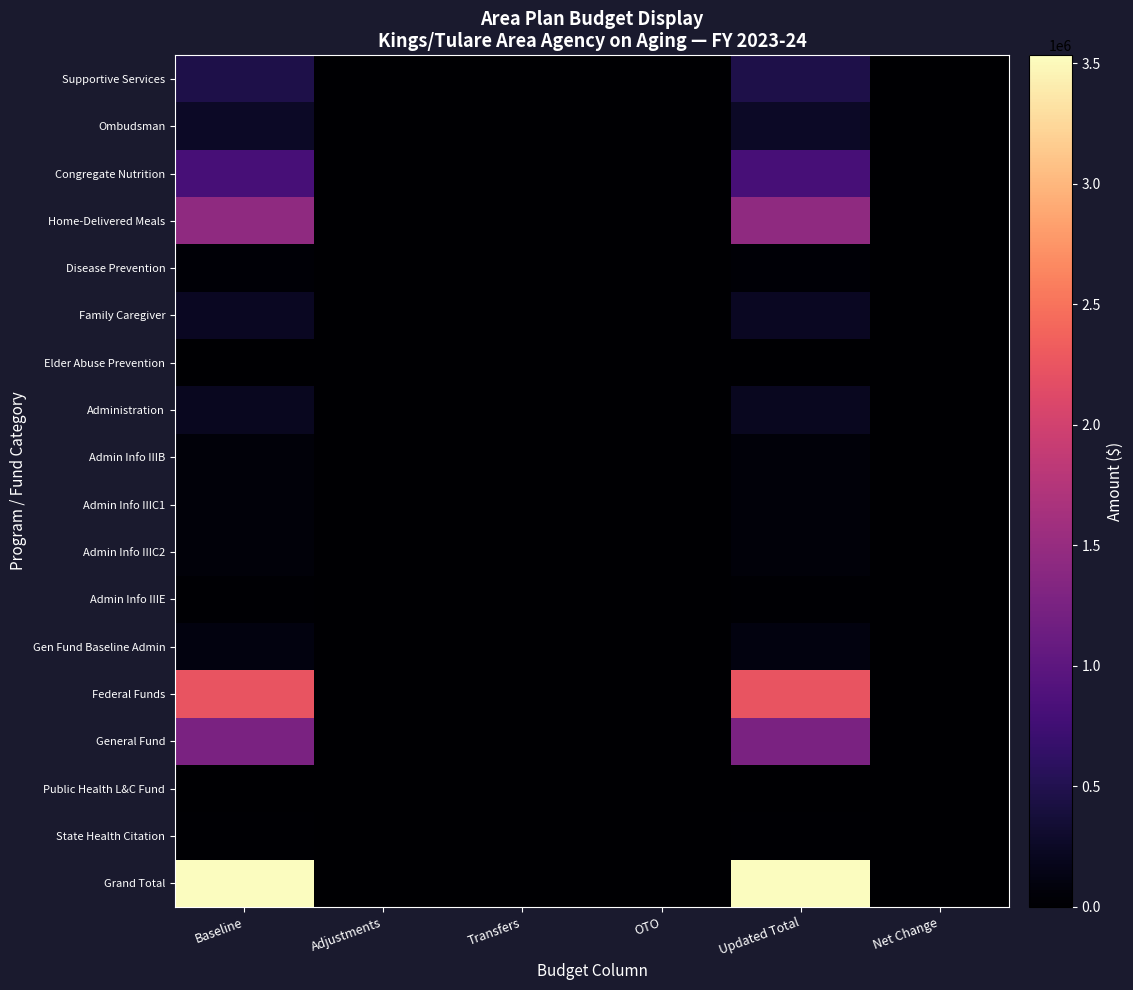

Reading right to left, what are all the values shown in this chart?

Supportive Services: Net Change=0	Updated Total=456128	OTO=0	Transfers=0	Adjustments=0	Baseline=456128
Ombudsman: Net Change=0	Updated Total=248469	OTO=0	Transfers=0	Adjustments=0	Baseline=248469
Congregate Nutrition: Net Change=0	Updated Total=802804	OTO=0	Transfers=0	Adjustments=0	Baseline=802804
Home-Delivered Meals: Net Change=0	Updated Total=1437734	OTO=0	Transfers=0	Adjustments=0	Baseline=1437734
Disease Prevention: Net Change=0	Updated Total=37531	OTO=0	Transfers=0	Adjustments=0	Baseline=37531
Family Caregiver: Net Change=0	Updated Total=232116	OTO=0	Transfers=0	Adjustments=0	Baseline=232116
Elder Abuse Prevention: Net Change=0	Updated Total=6329	OTO=0	Transfers=0	Adjustments=0	Baseline=6329
Administration: Net Change=0	Updated Total=212230	OTO=0	Transfers=0	Adjustments=0	Baseline=212230
Admin Info IIIB: Net Change=0	Updated Total=57888	OTO=0	Transfers=0	Adjustments=0	Baseline=57888
Admin Info IIIC1: Net Change=0	Updated Total=66563	OTO=0	Transfers=0	Adjustments=0	Baseline=66563
Admin Info IIIC2: Net Change=0	Updated Total=61412	OTO=0	Transfers=0	Adjustments=0	Baseline=61412
Admin Info IIIE: Net Change=0	Updated Total=26367	OTO=0	Transfers=0	Adjustments=0	Baseline=26367
Gen Fund Baseline Admin: Net Change=0	Updated Total=100000	OTO=0	Transfers=0	Adjustments=0	Baseline=100000
Federal Funds: Net Change=0	Updated Total=2246568	OTO=0	Transfers=0	Adjustments=0	Baseline=2246568
General Fund: Net Change=0	Updated Total=1264327	OTO=0	Transfers=0	Adjustments=0	Baseline=1264327
Public Health L&C Fund: Net Change=0	Updated Total=4958	OTO=0	Transfers=0	Adjustments=0	Baseline=4958
State Health Citation: Net Change=0	Updated Total=17488	OTO=0	Transfers=0	Adjustments=0	Baseline=17488
Grand Total: Net Change=0	Updated Total=3533341	OTO=0	Transfers=0	Adjustments=0	Baseline=3533341